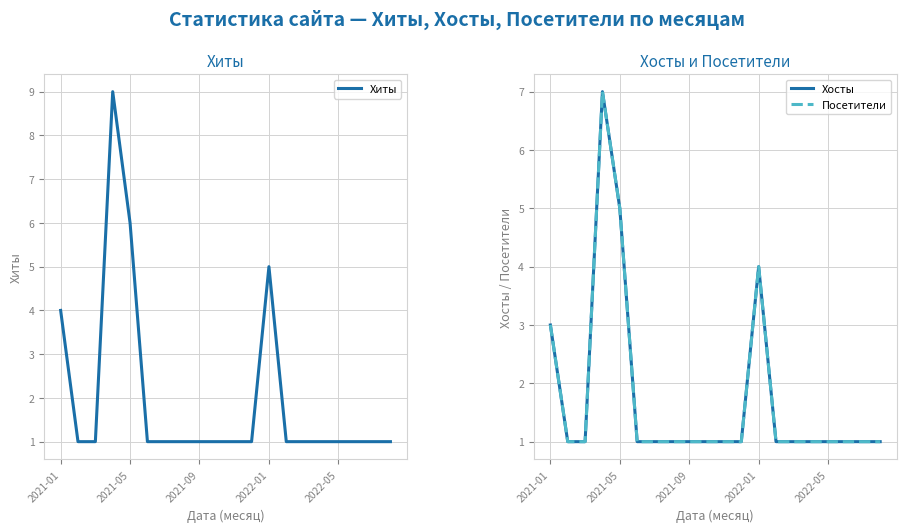

True or false: Посетители has more than 0 points higher than both neighbors.

True